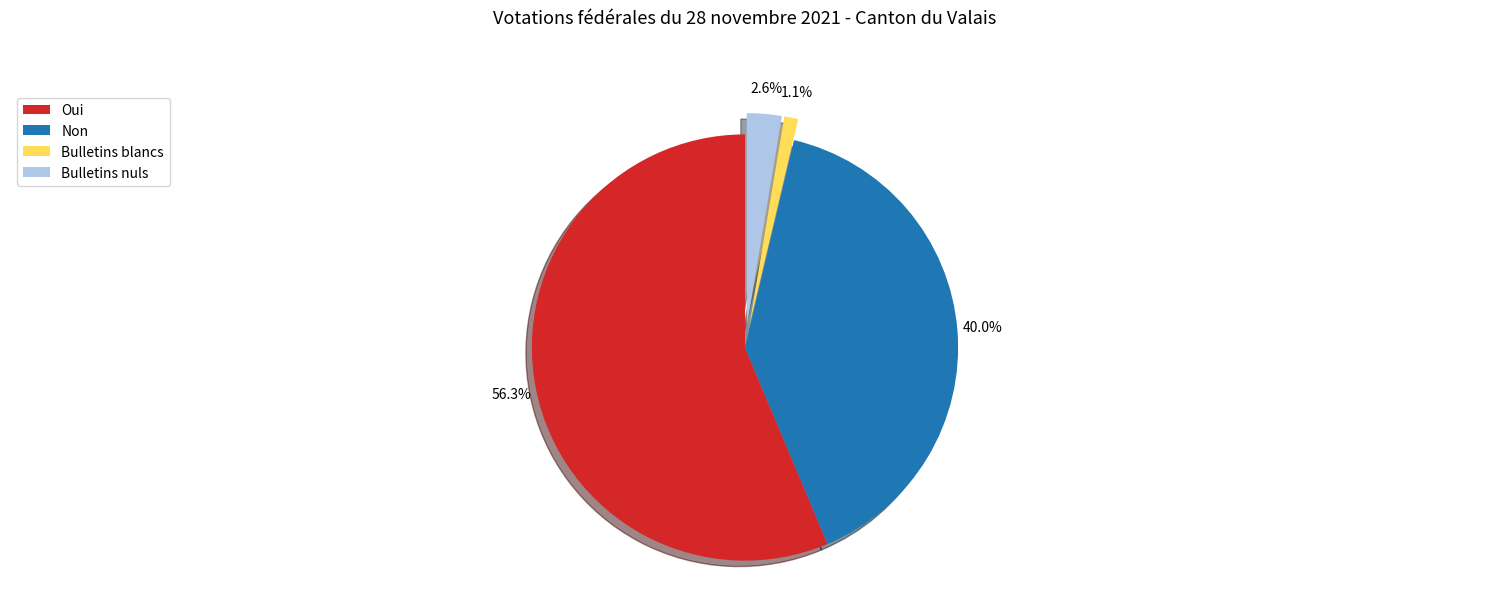

Between Bulletins blancs and Oui, which is larger?

Oui